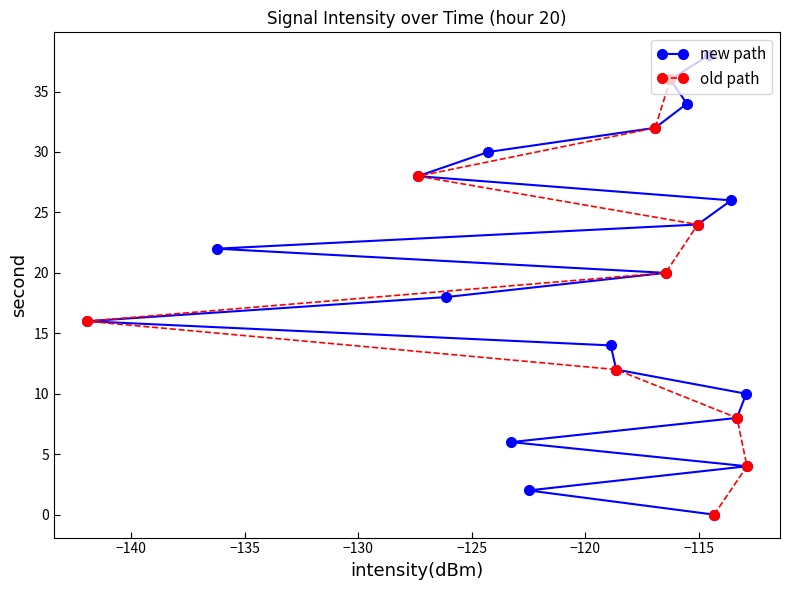

What is the minimum value shown in the chart?

-141.9